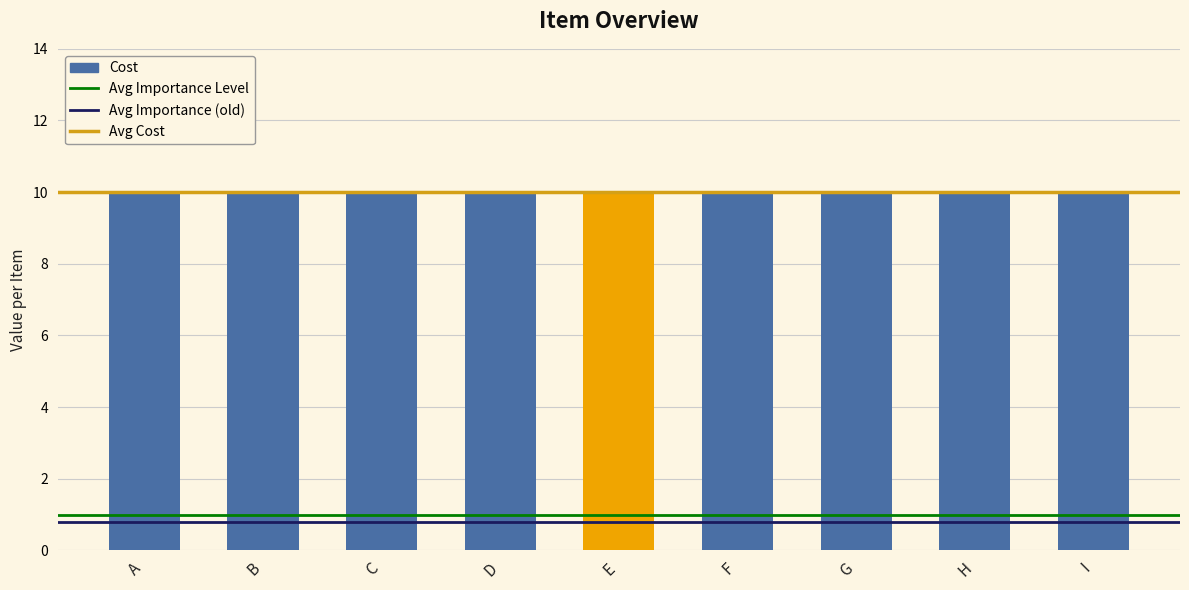

Which series changed the most between A and F?

Importance Level